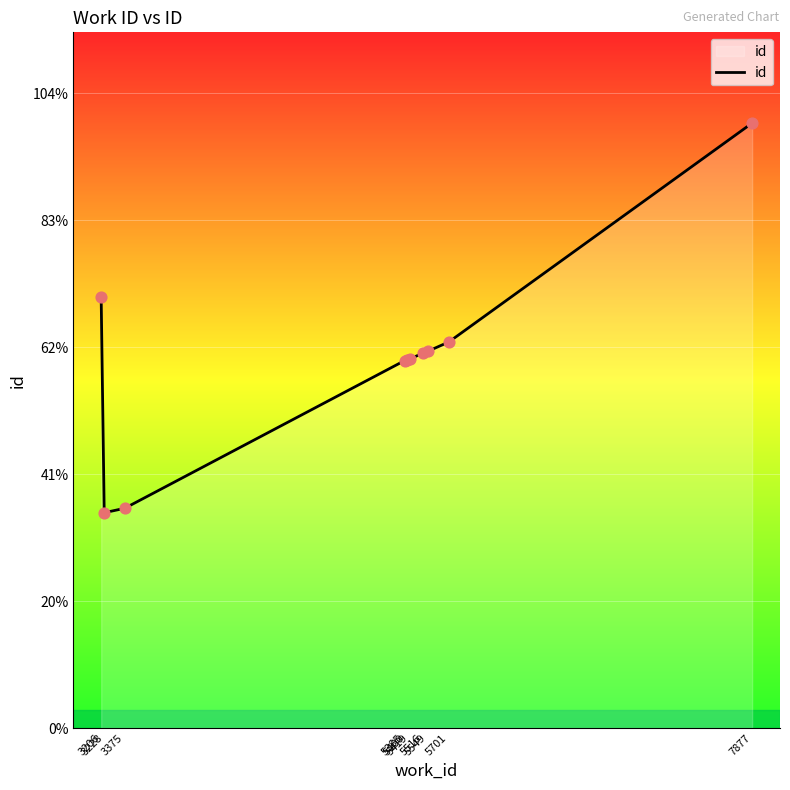

Between 5549 and 5516, which is larger?

5549